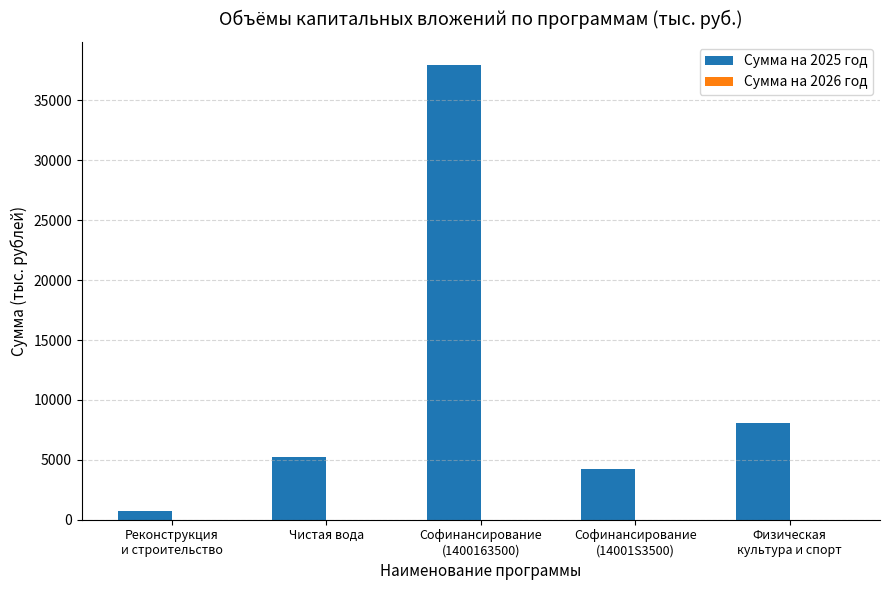

What is the difference between the maximum and second lowest values?

33765.1